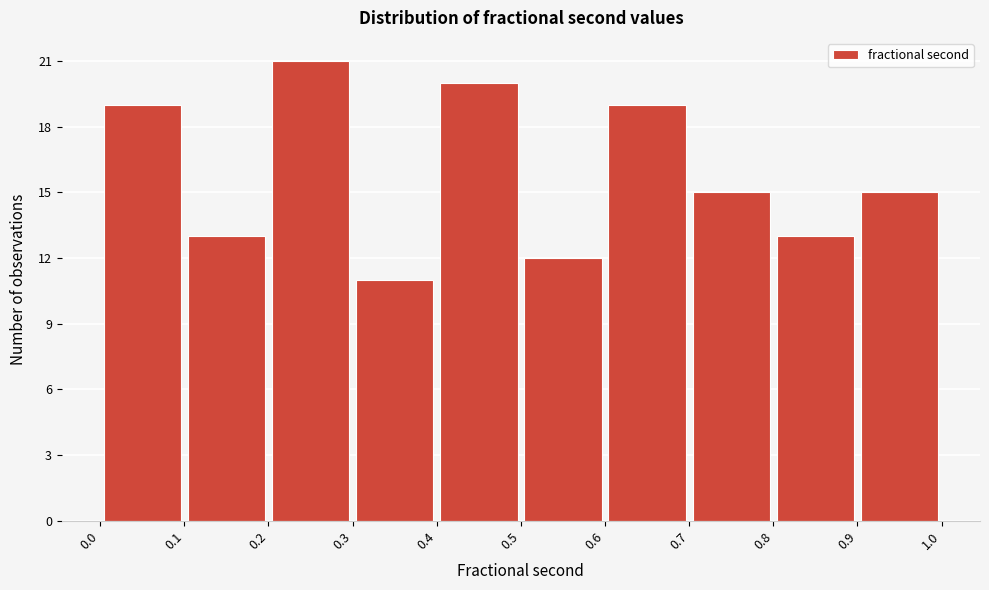

Reading left to right, list every bar in this chart as the range it spans on the x-axis followed by its height. The values are not printed on the chart, so give them approximately, as read against the axis.

0.0 to 0.1: 19
0.1 to 0.2: 13
0.2 to 0.3: 21
0.3 to 0.4: 11
0.4 to 0.5: 20
0.5 to 0.6: 12
0.6 to 0.7: 19
0.7 to 0.8: 15
0.8 to 0.9: 13
0.9 to 1.0: 15